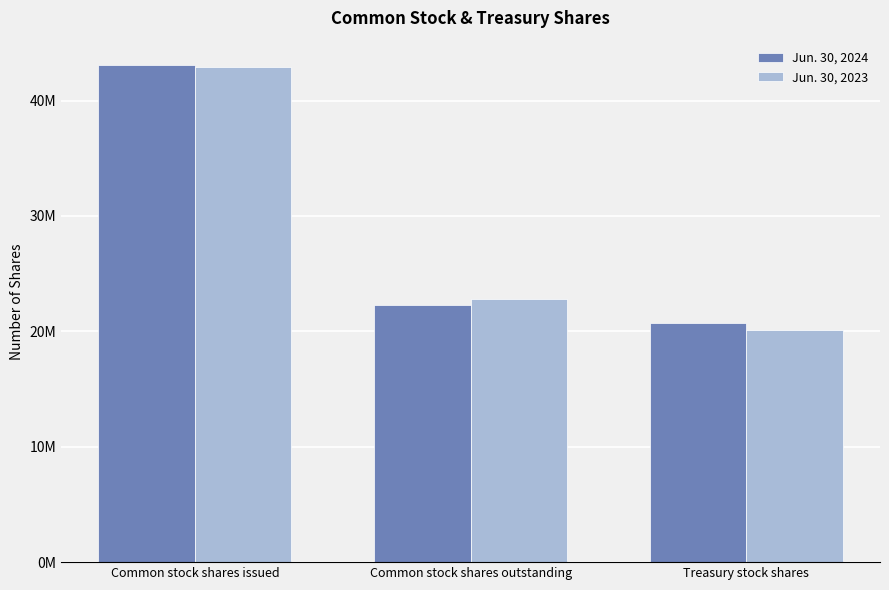

What is the label of the 2nd bar from the left?

Common stock shares outstanding